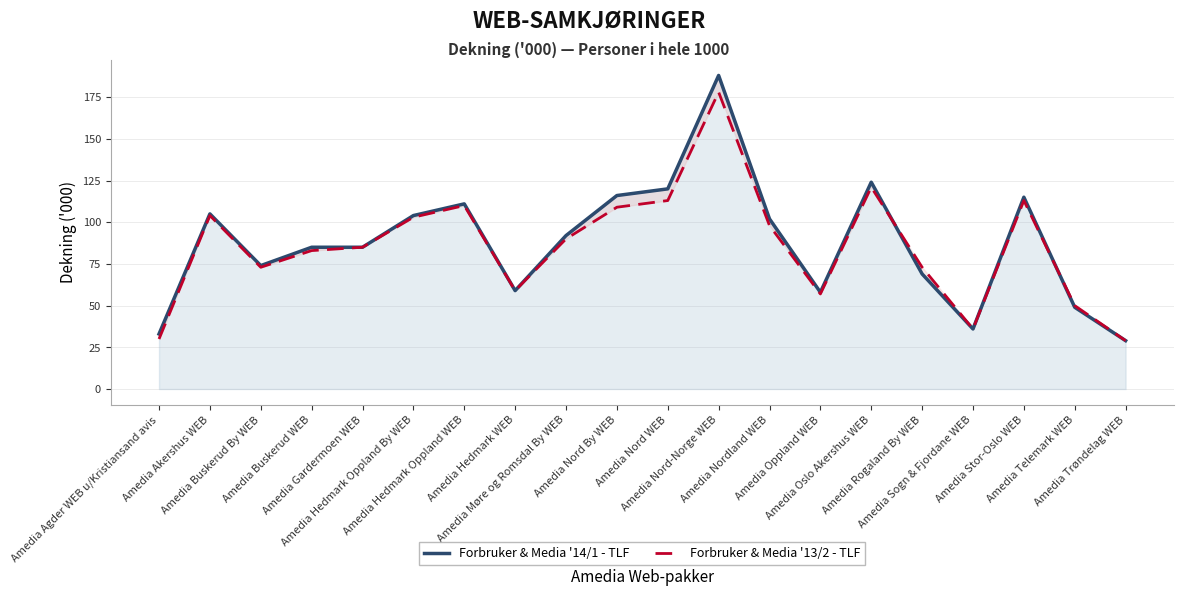

Which series has the largest total across all categories?

Forbruker & Media '14/1 - TLF